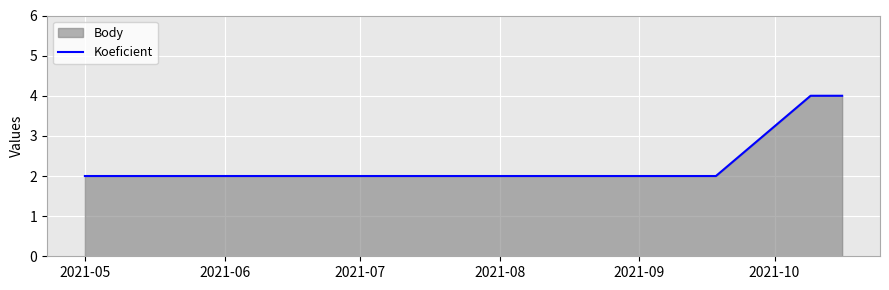

What is the sum of all values?

18